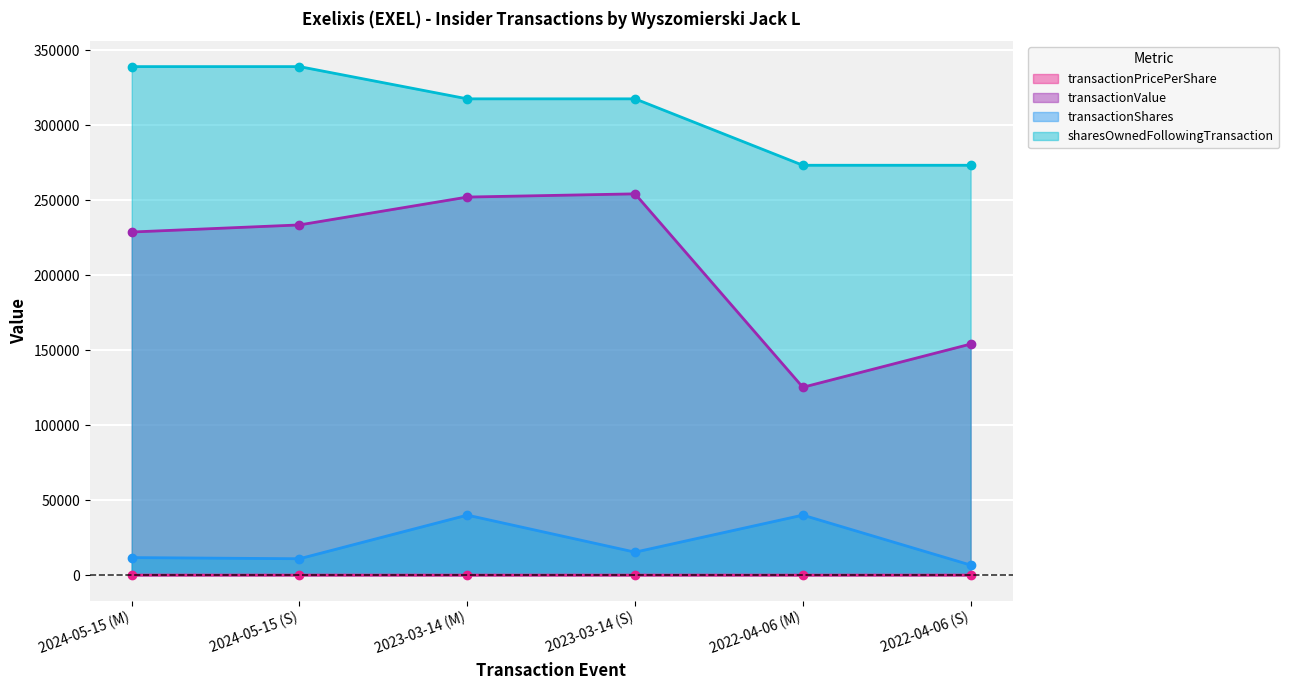

True or false: transactionValue and transactionShares cross at least once.

False